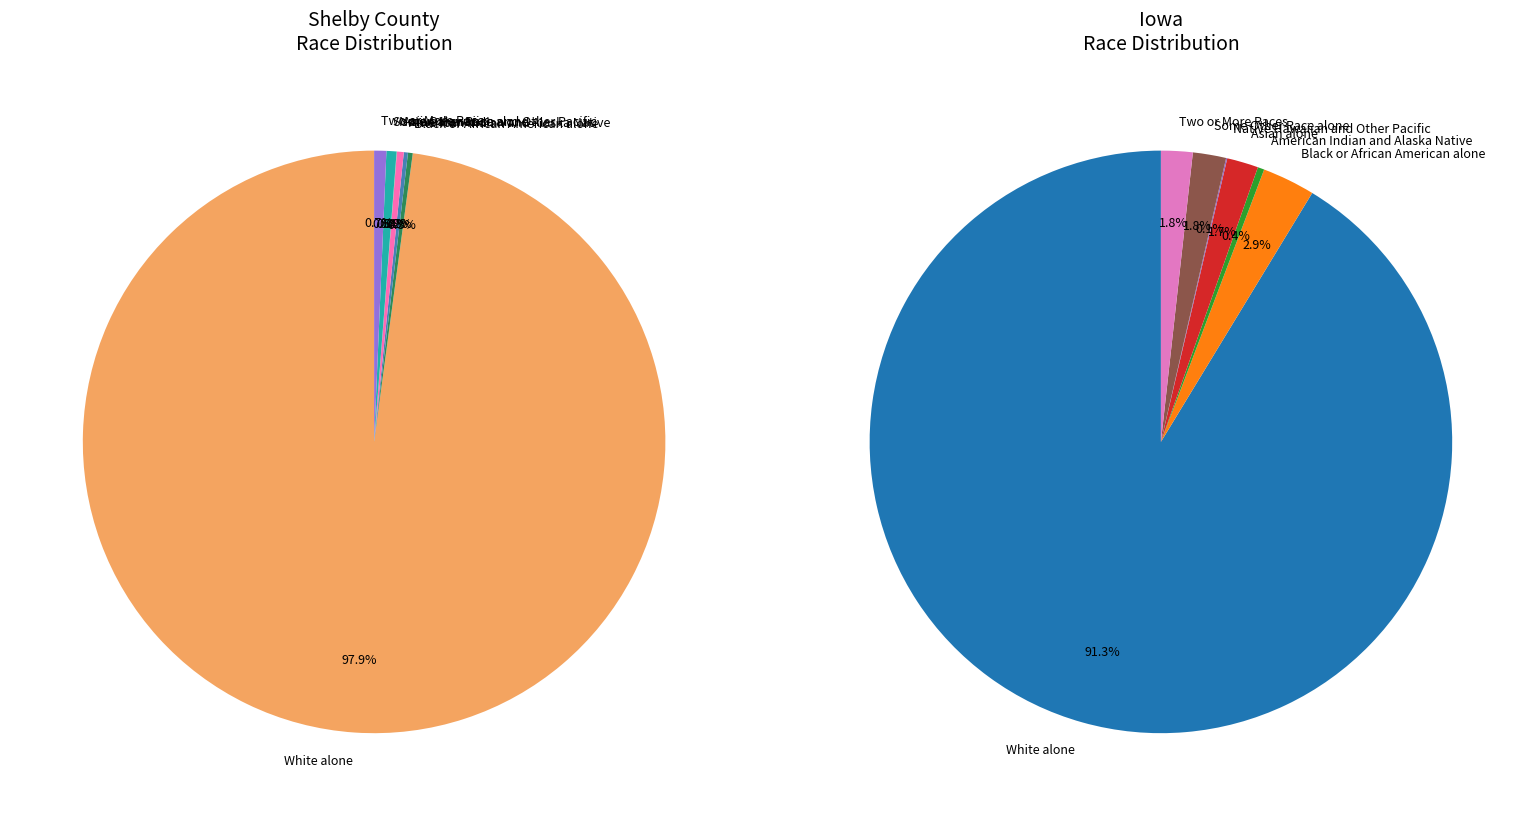

What is the smallest slice in the pie chart?

Native Hawaiian and Other Pacific